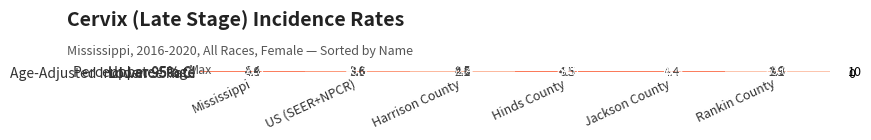

How many categories are shown in the chart?

6